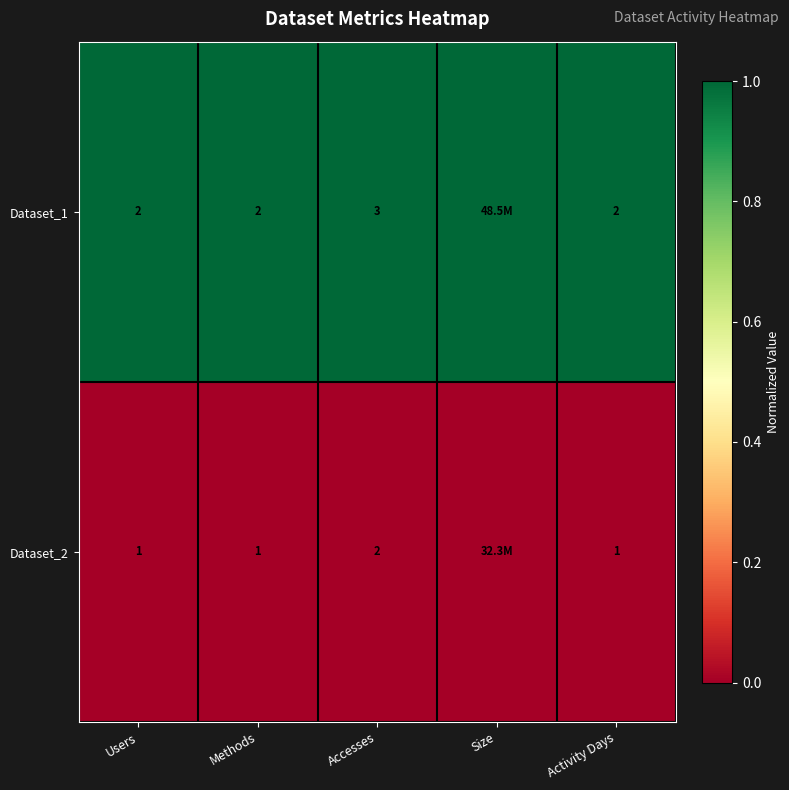

What is the sum of the Dataset_1 values at Methods and Users?

4